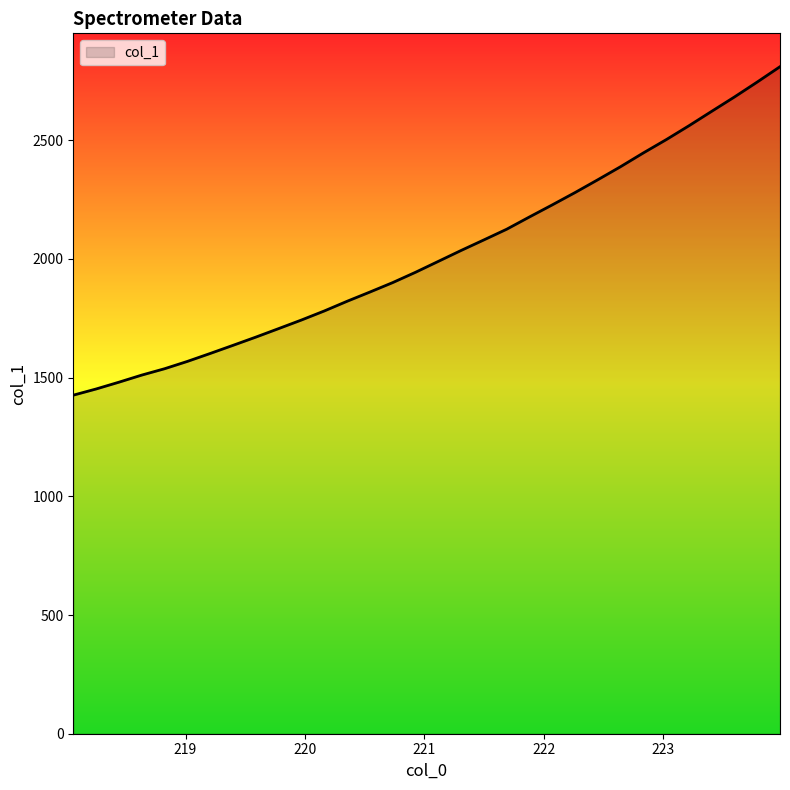

What is the difference between the maximum and minimum values?

1383.6